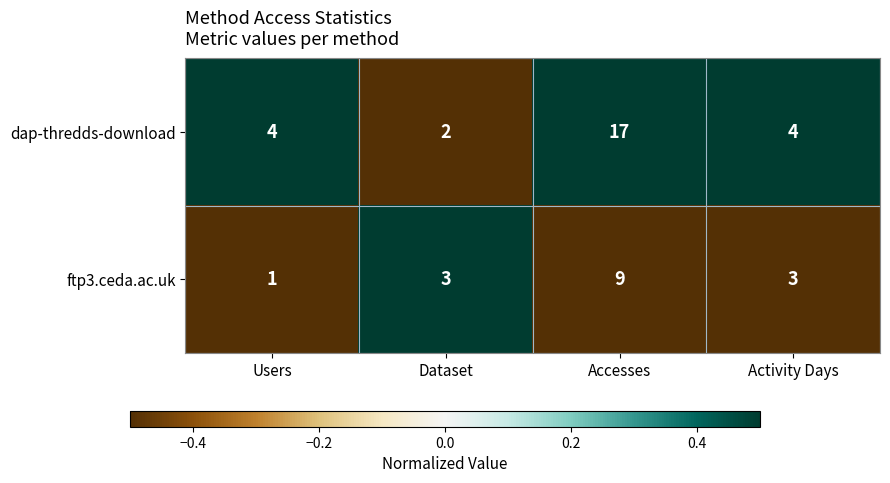

Reading left to right, what are all the values shown in this chart?

dap-thredds-download: 4	2	17	4
ftp3.ceda.ac.uk: 1	3	9	3